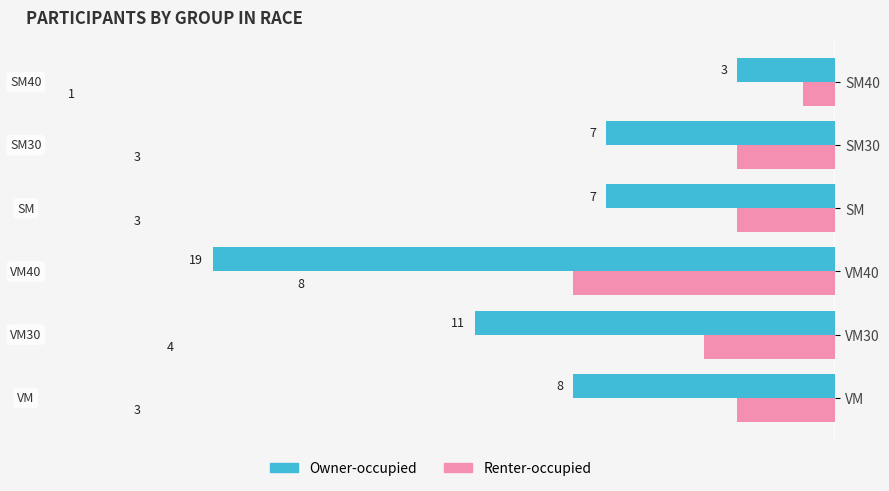

Rank the series at SM from highest to lowest value.

Owner-occupied, Renter-occupied